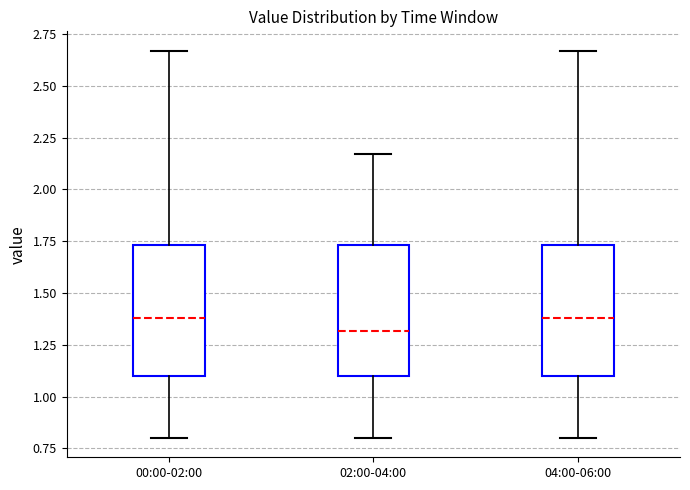

Where does the upper whisker of the box for 00:00-02:00 end on the y-axis? The values are not printed on the chart, so give them approximately, as read against the axis.

2.65